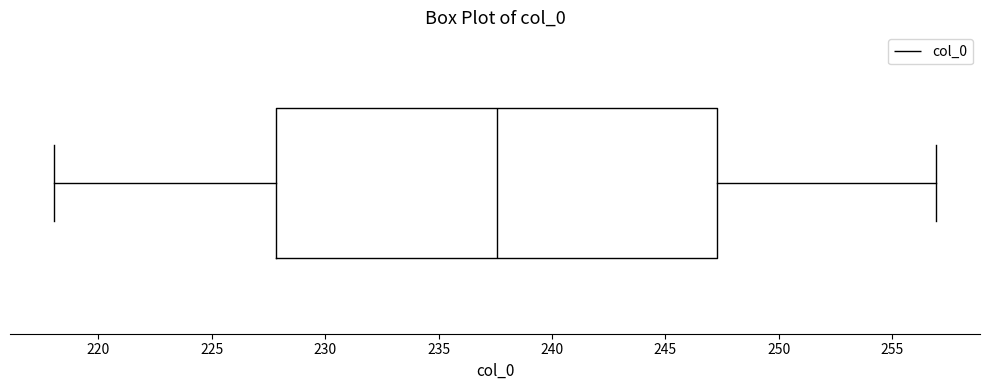

Transcribe this box plot: give where the median line is, the range the box spans, and where the two whiskers end, as read against the x-axis. The values are not printed on the chart, so give them approximately, as read against the axis.

median 237.5, box 228.0 to 247.5, whiskers 218.0 to 257.0